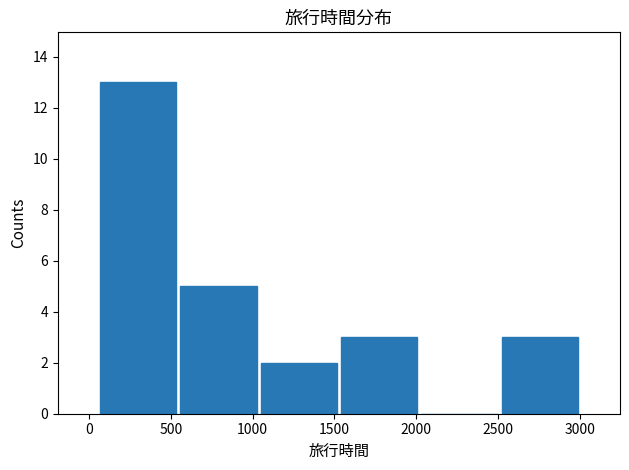

What is the height of the bar covering 2500 to 3000 on the x-axis? Neither the bar edges nor the heights are printed on the chart, so give them approximately, as read against the axes.

3